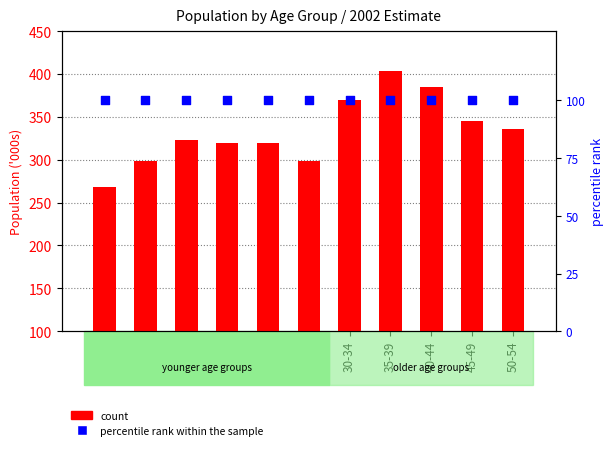

At how many categories does at least one series exceed 235?

11